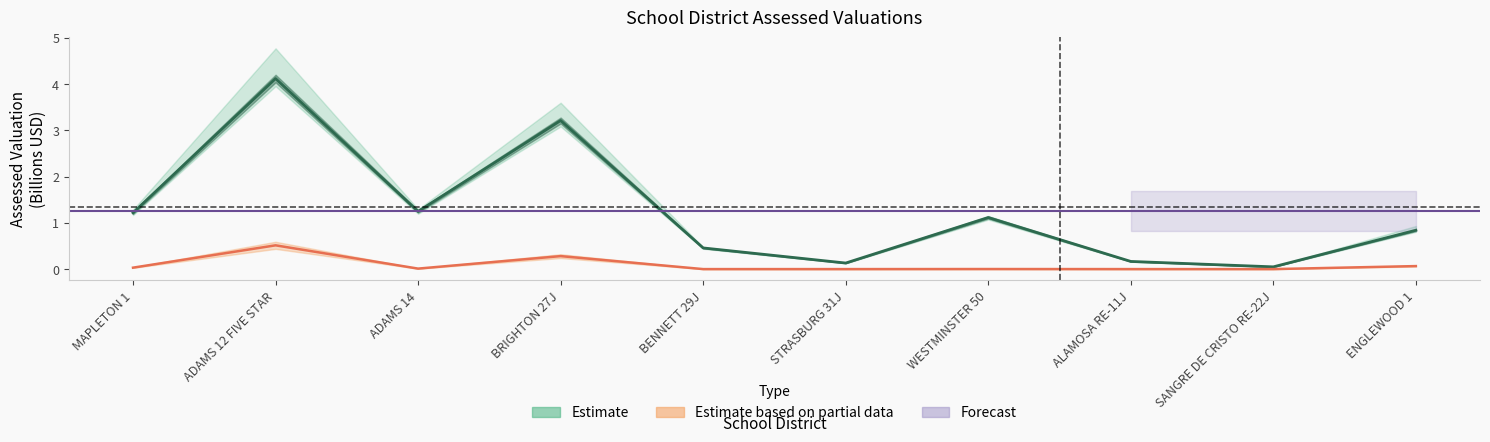

What is the value of the Gross Assessed point at the 10th from the left?

0.8